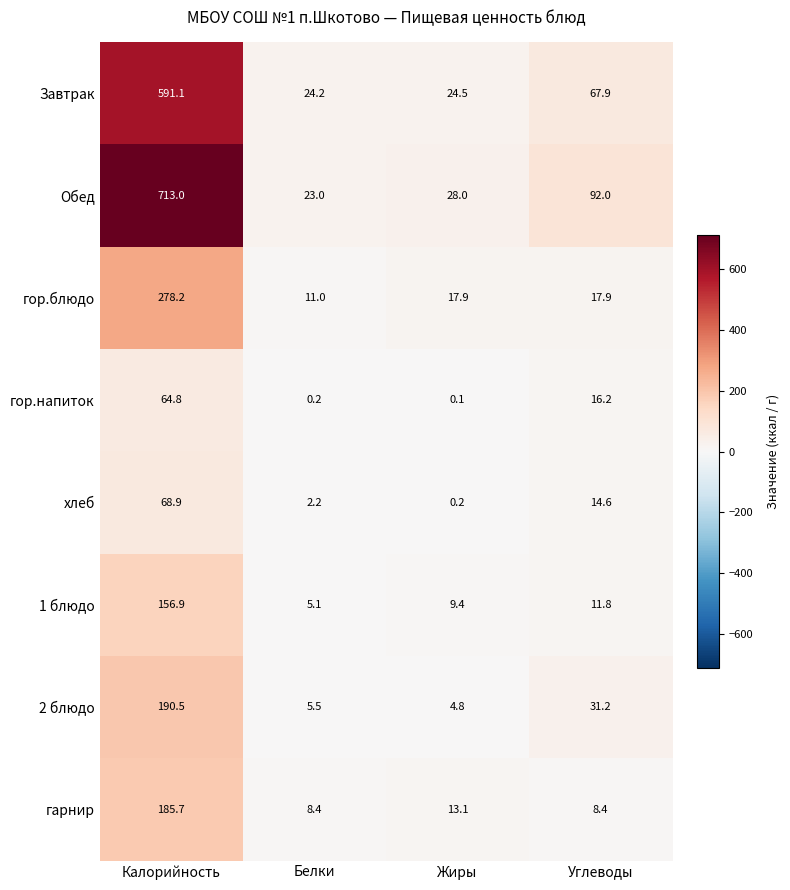

Rank the series at Калорийность from highest to lowest value.

Обед, Завтрак, гор.блюдо, 2 блюдо, гарнир, 1 блюдо, хлеб, гор.напиток